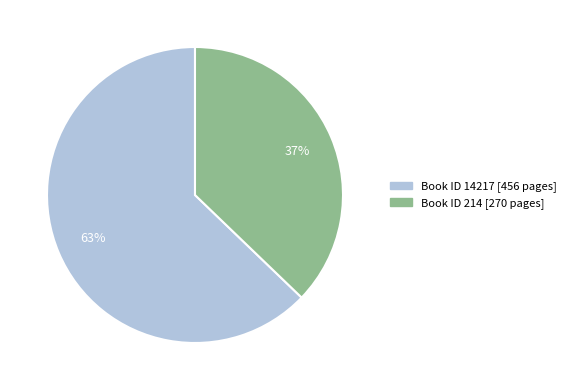

To the nearest percent, what portion does Book ID 214 [270 pages] represent?

37%